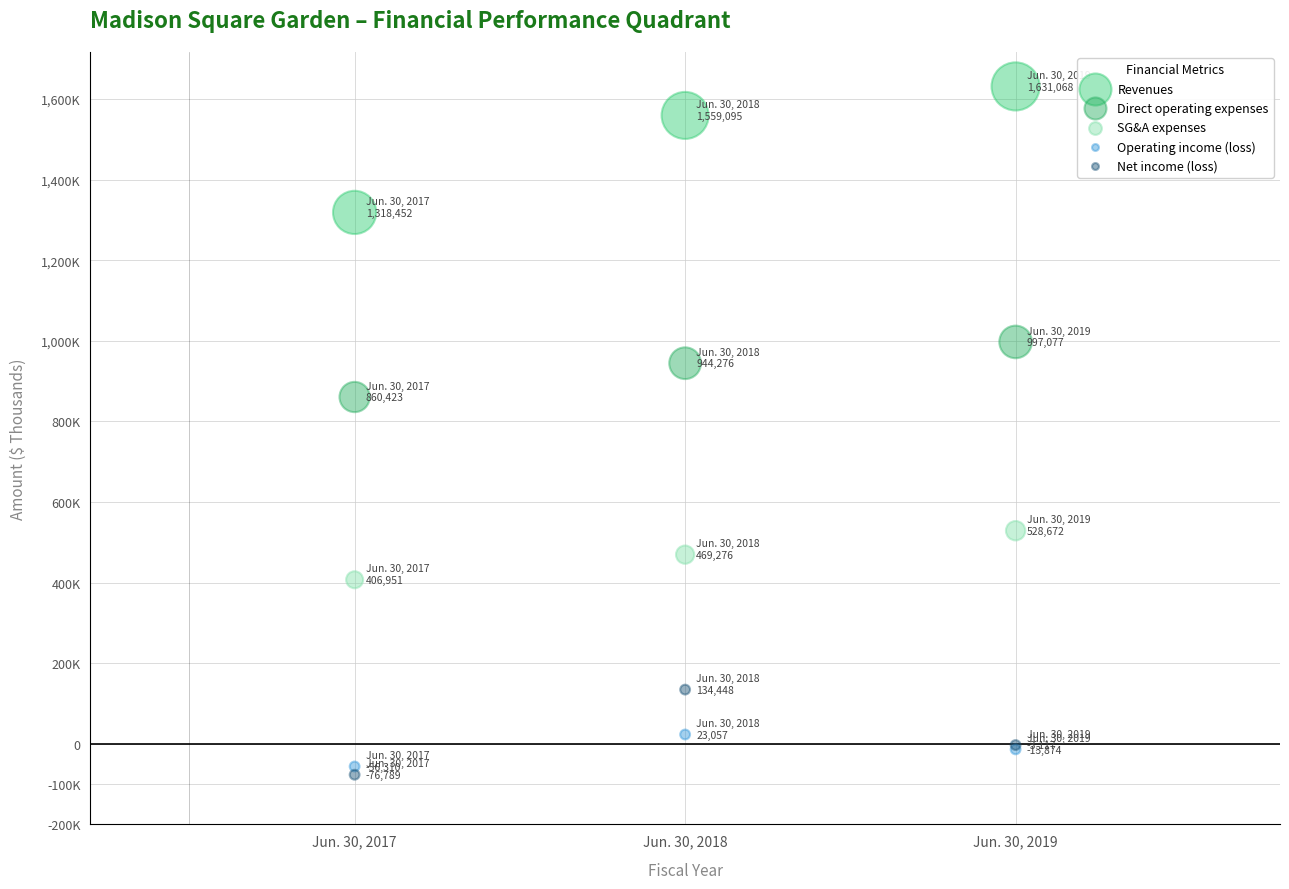

What are all the series names shown in the legend?

Revenues, Direct operating expenses, SG&A expenses, Operating income (loss), Net income (loss)